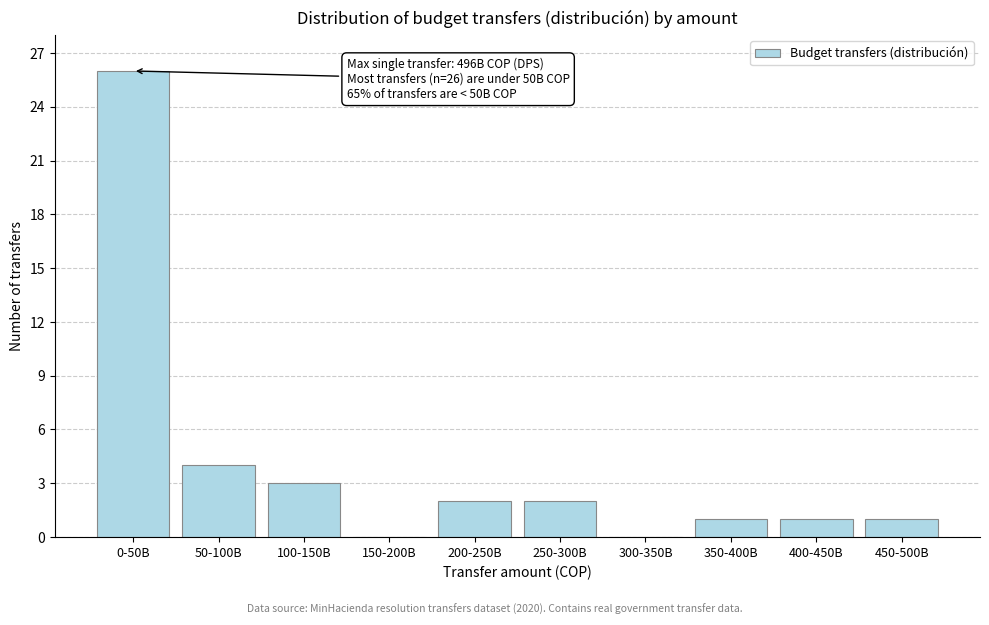

Reading left to right, what are all the values shown in this chart?

0-50B=26	50-100B=4	100-150B=3	150-200B=0	200-250B=2	250-300B=2	300-350B=0	350-400B=1	400-450B=1	450-500B=1